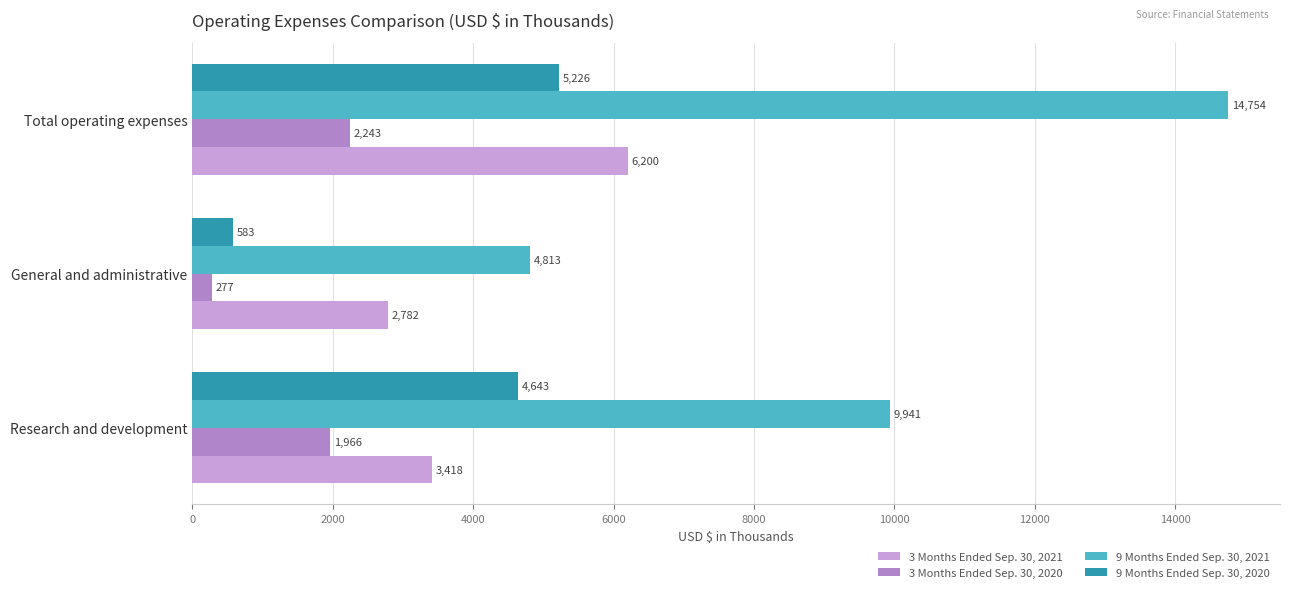

The 9 Months Ended Sep. 30, 2021 series shows 4813 at General and administrative. True or false?

True